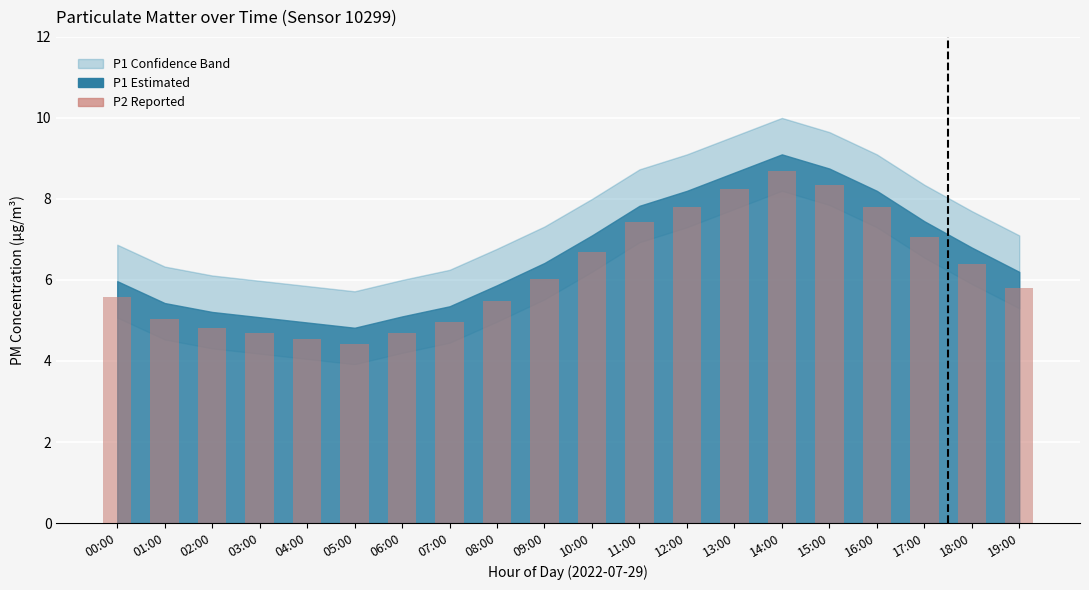

What is the sum of the values at 10:00 and 14:00?

15.4